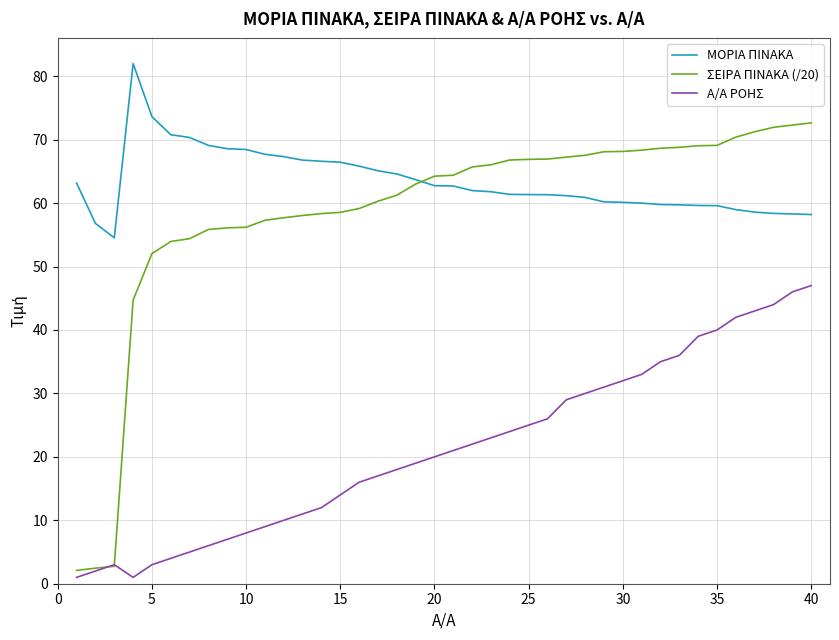

Which series has the largest total across all categories?

ΜΟΡΙΑ ΠΙΝΑΚΑ